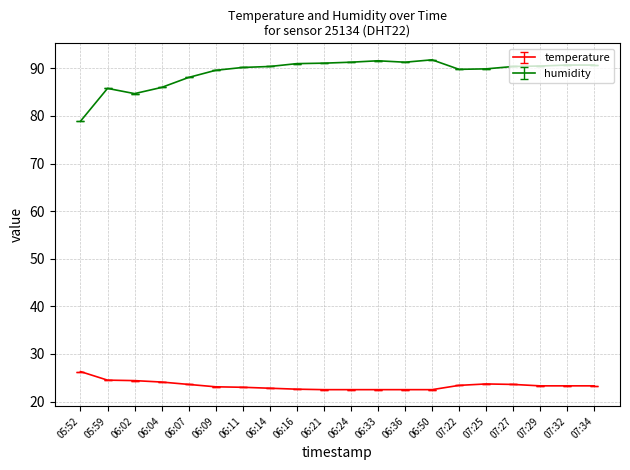

Which category has the lowest value in the humidity series?

05:52